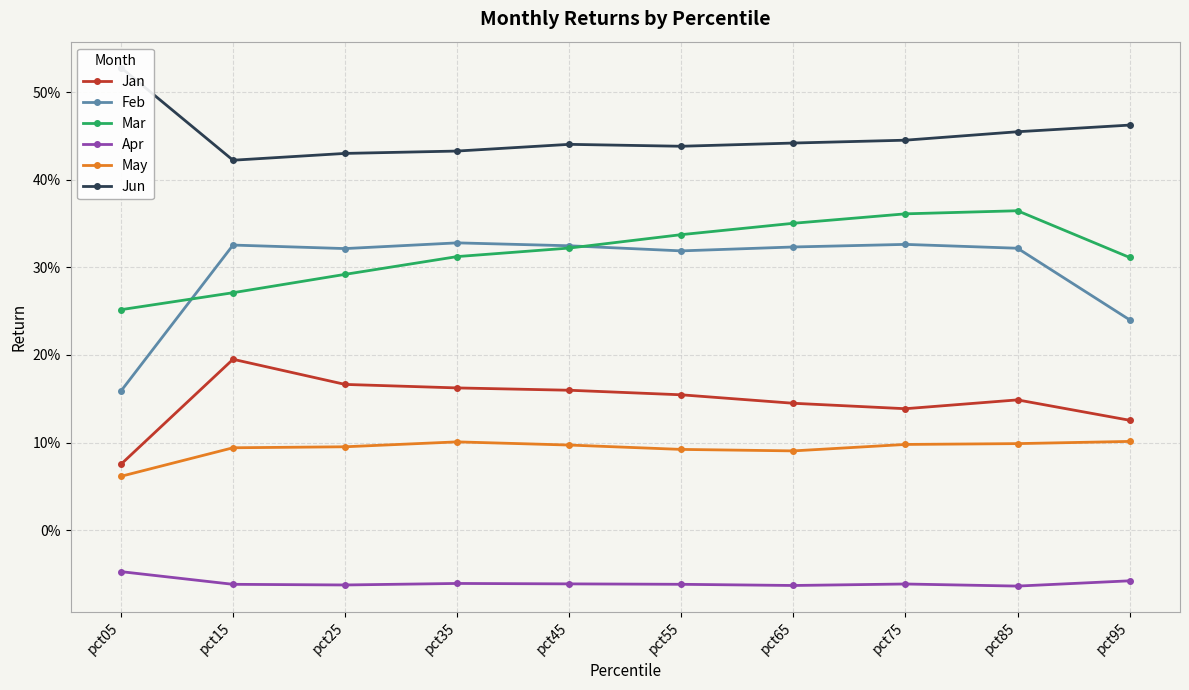

True or false: Apr and Jan intersect in this chart.

False